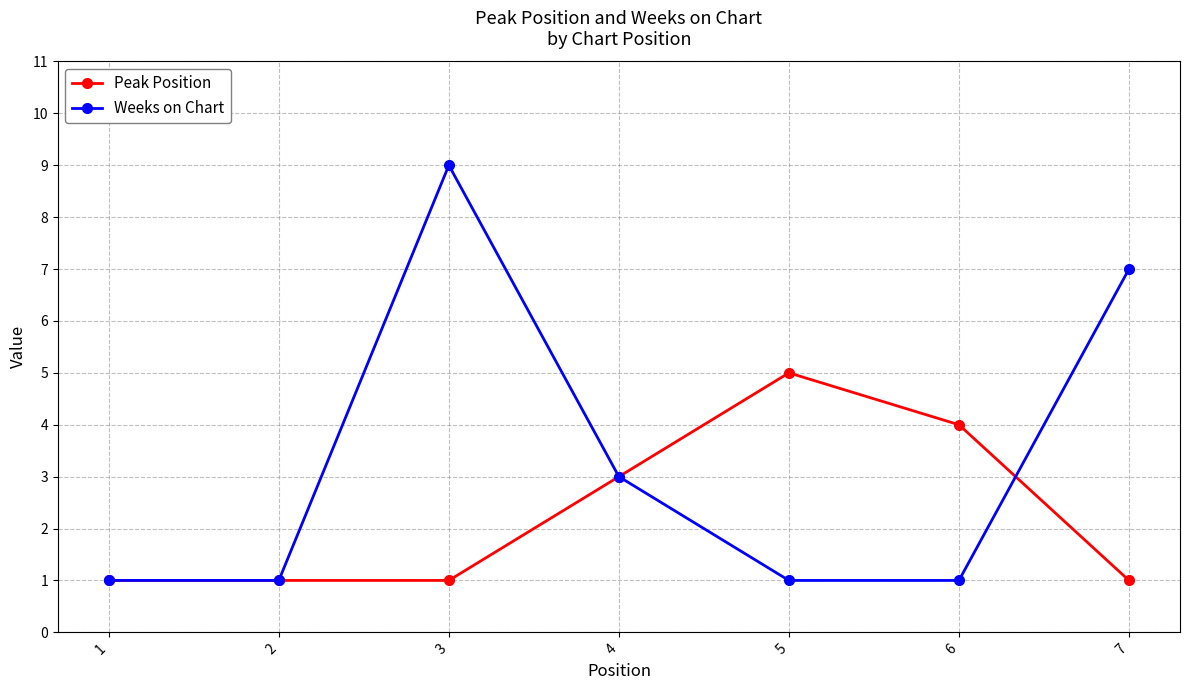

At which category is the sum across all series the highest?

3